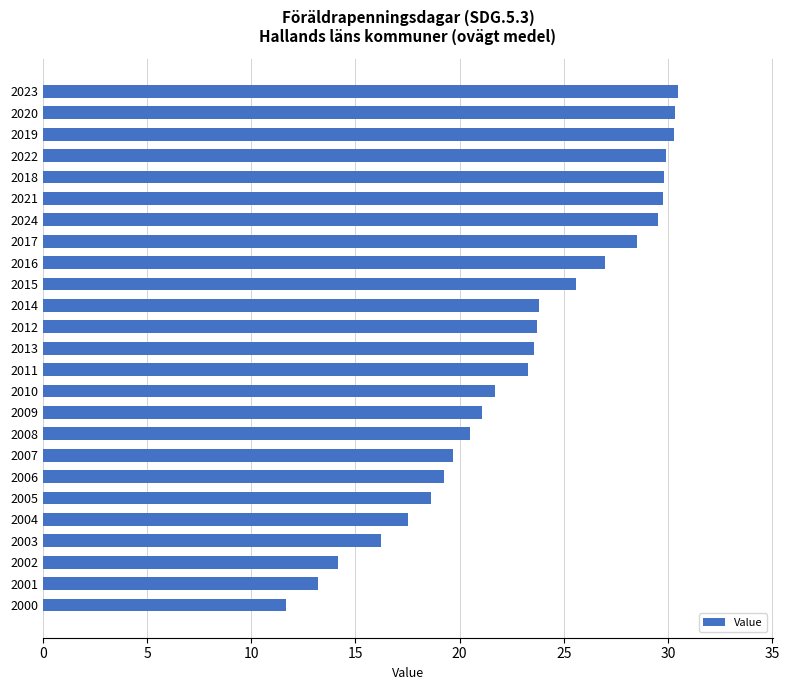

What is the minimum value shown in the chart?

11.7